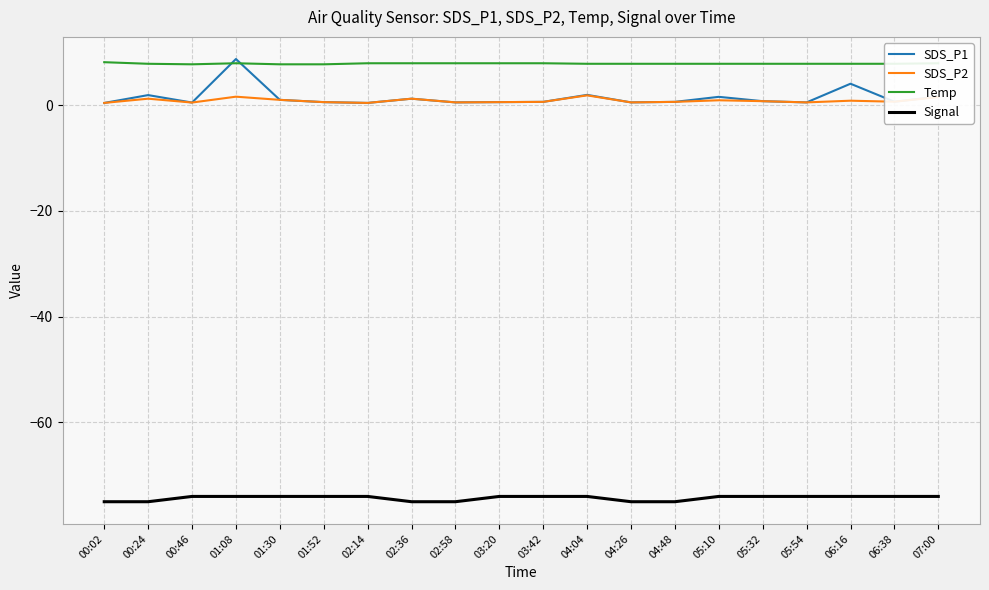

True or false: Signal has a value of -74.0 at 01:30.

True